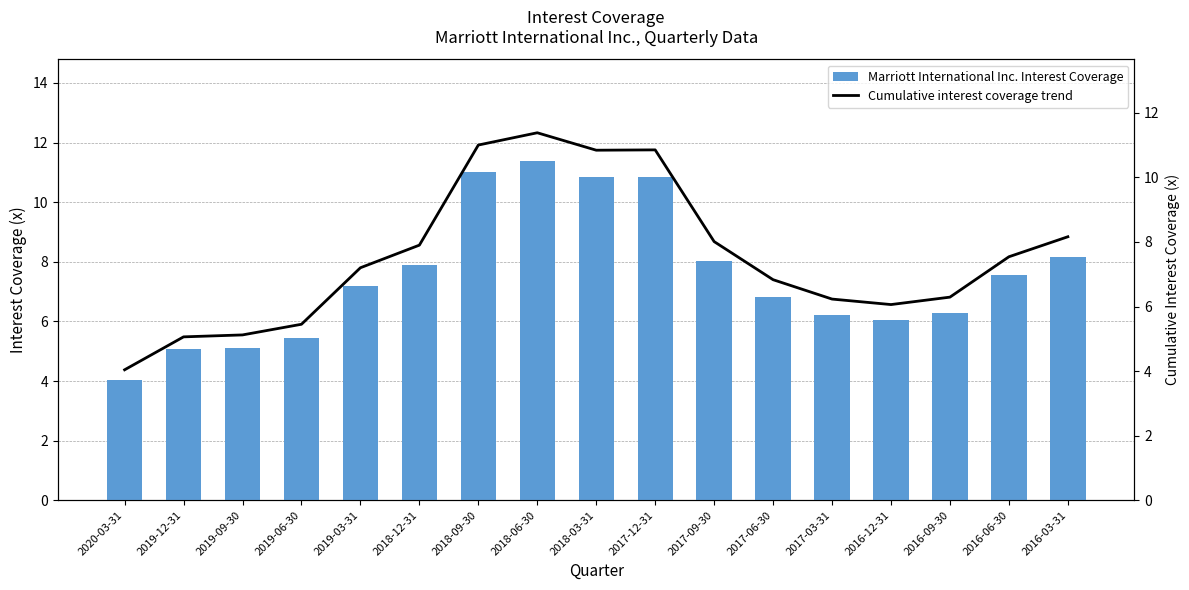

At which label does Cumulative interest coverage trend first exceed 7?

2019-03-31